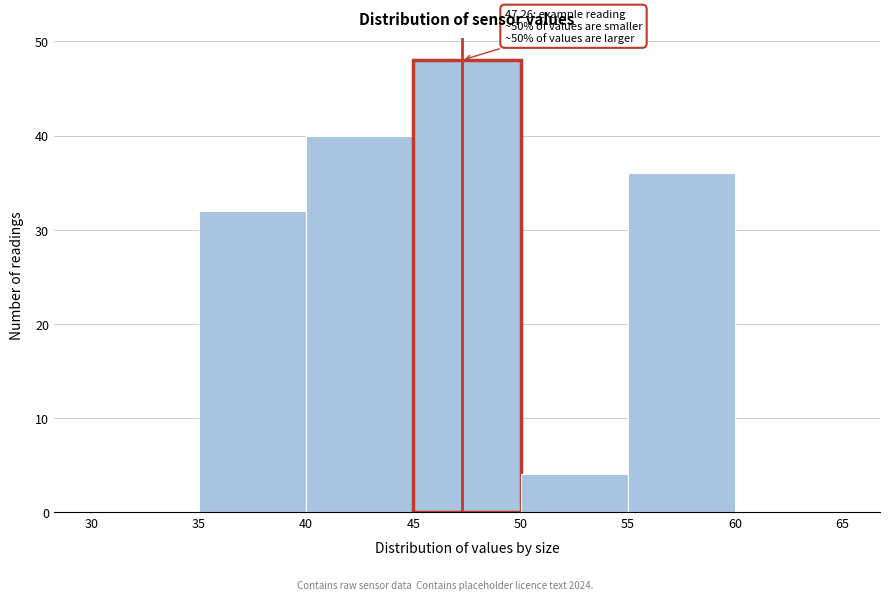

Which range on the x-axis has the tallest bar?

45 to 50